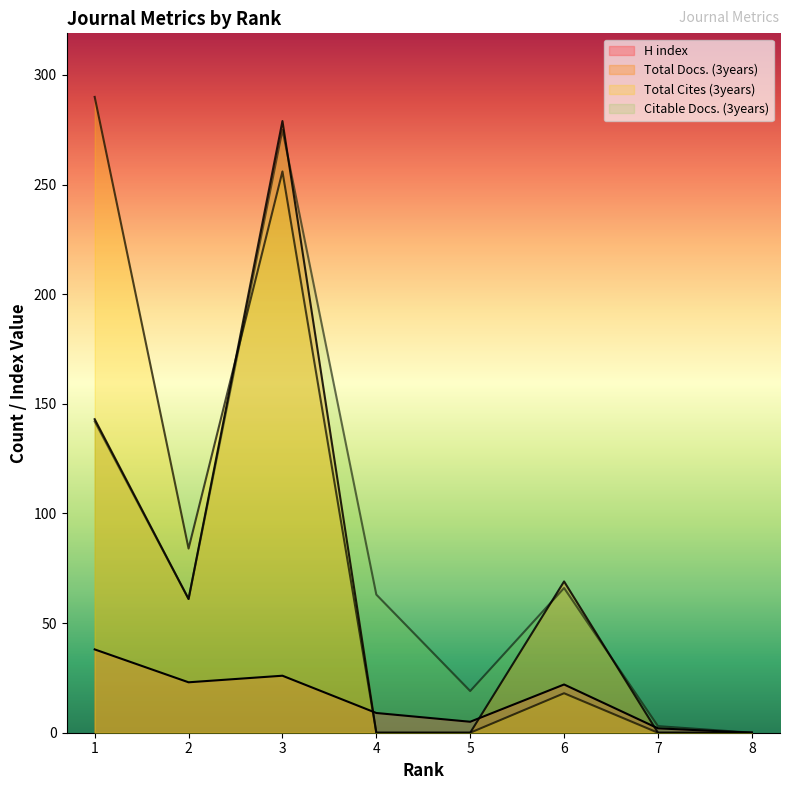

How many times do Total Docs. (3years) and Citable Docs. (3years) cross each other?

3